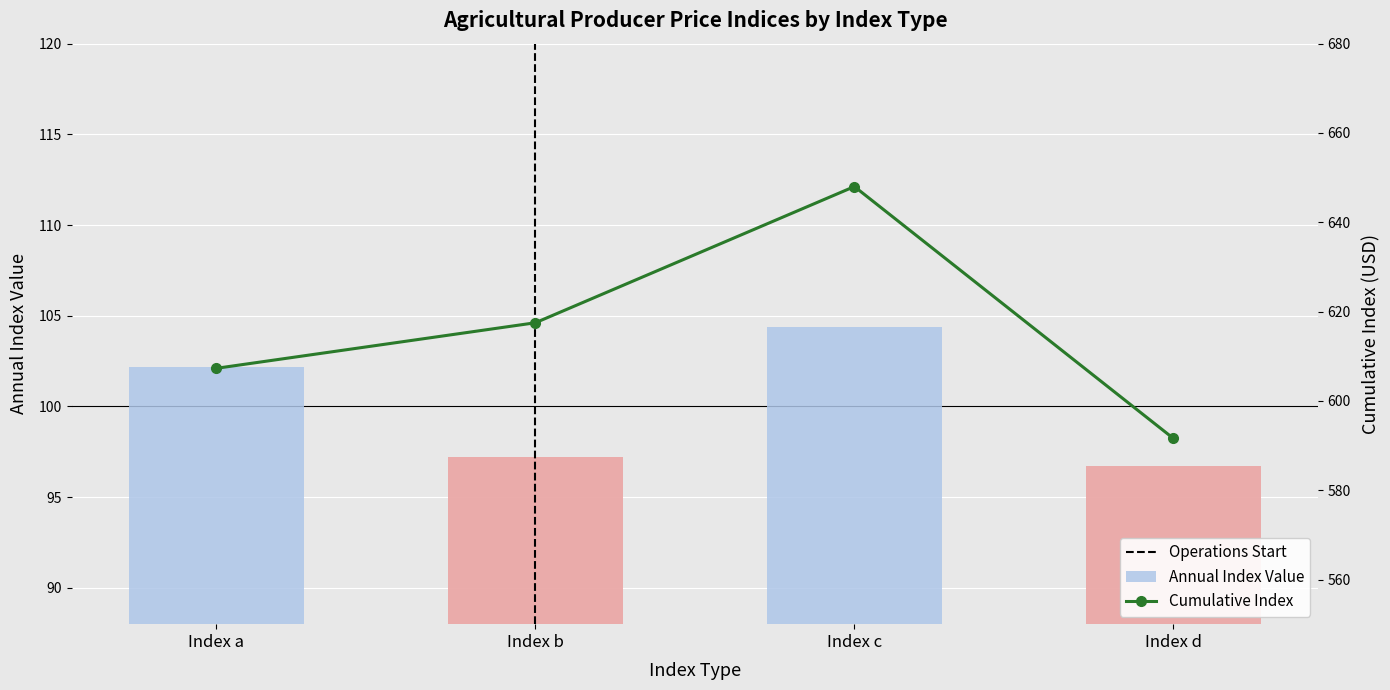

What is the value of the Cumulative Index bar at the 2nd from the left?

617.5